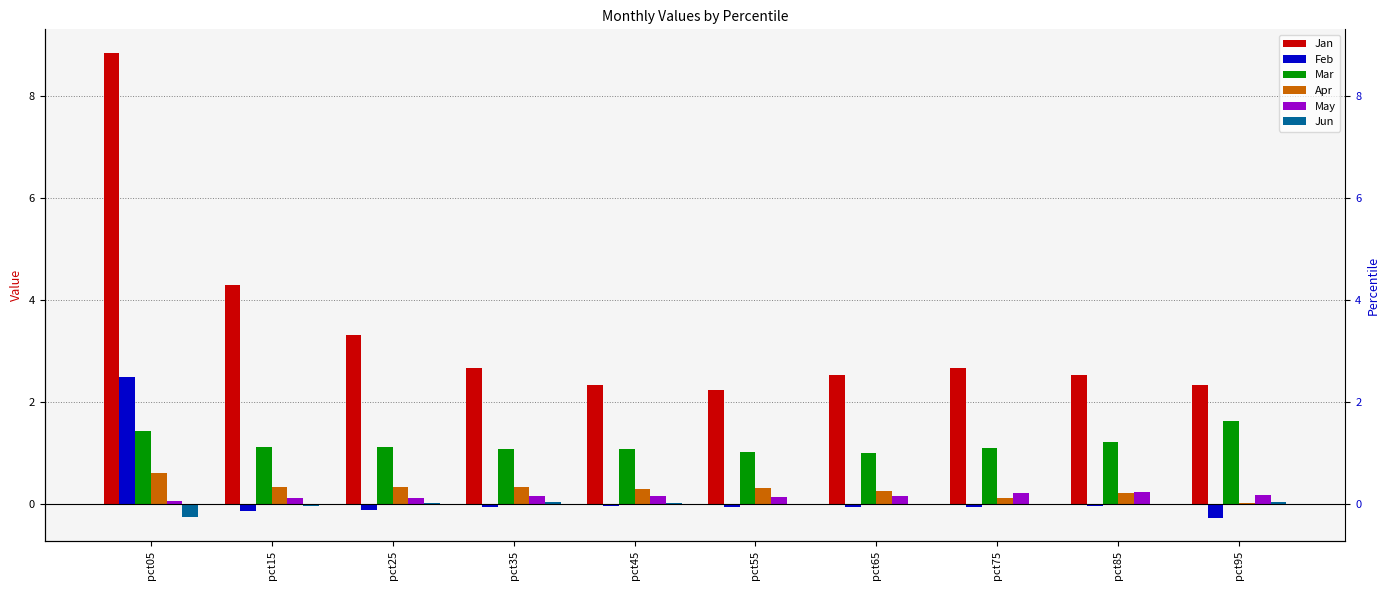

Which series has the largest total across all categories?

Jan